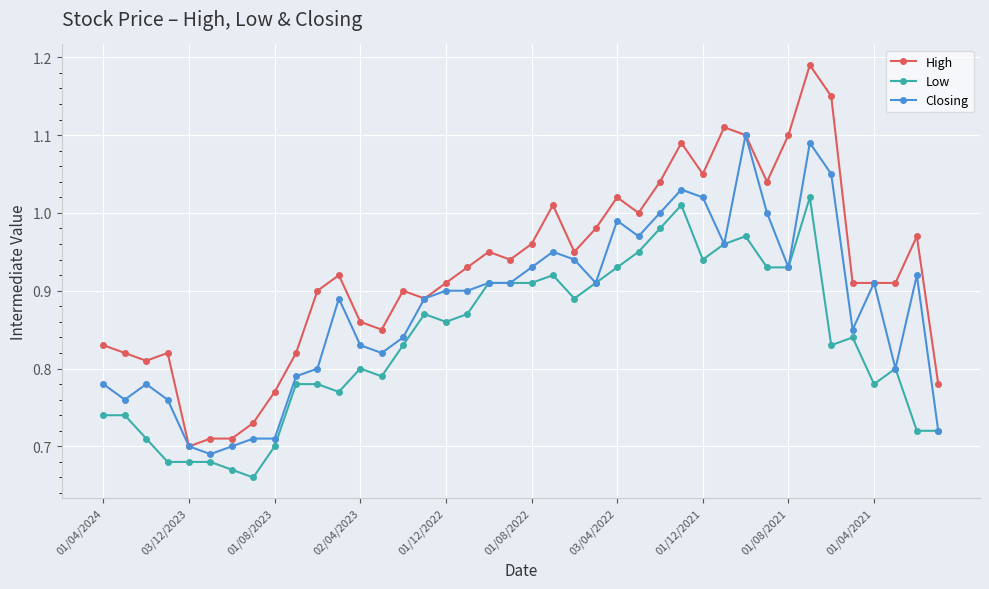

True or false: Low has more than 0 interior local peaks.

True